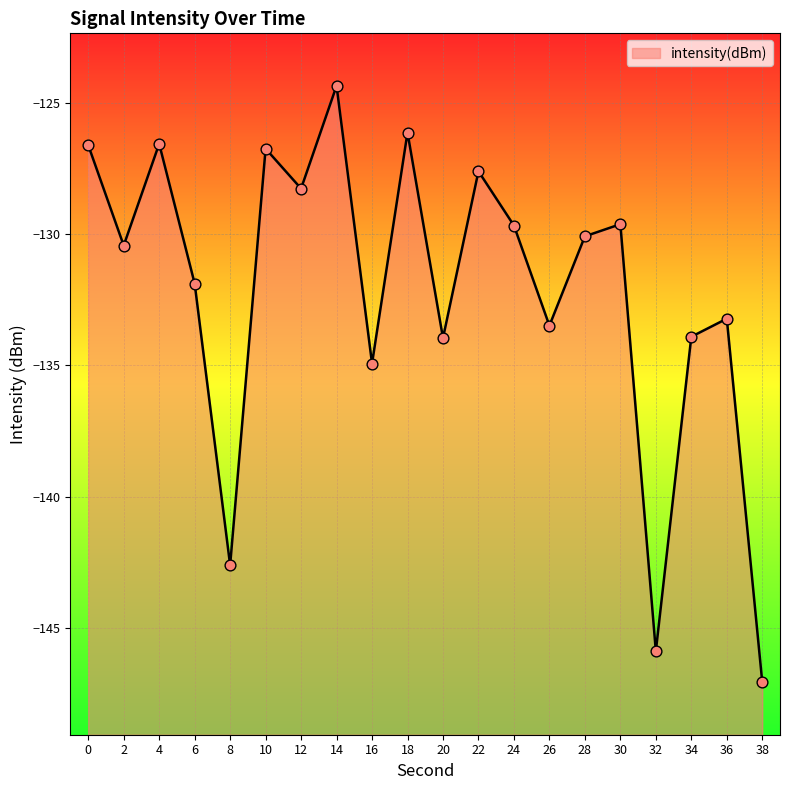

What is the change in value from 20 to 22?

+6.4